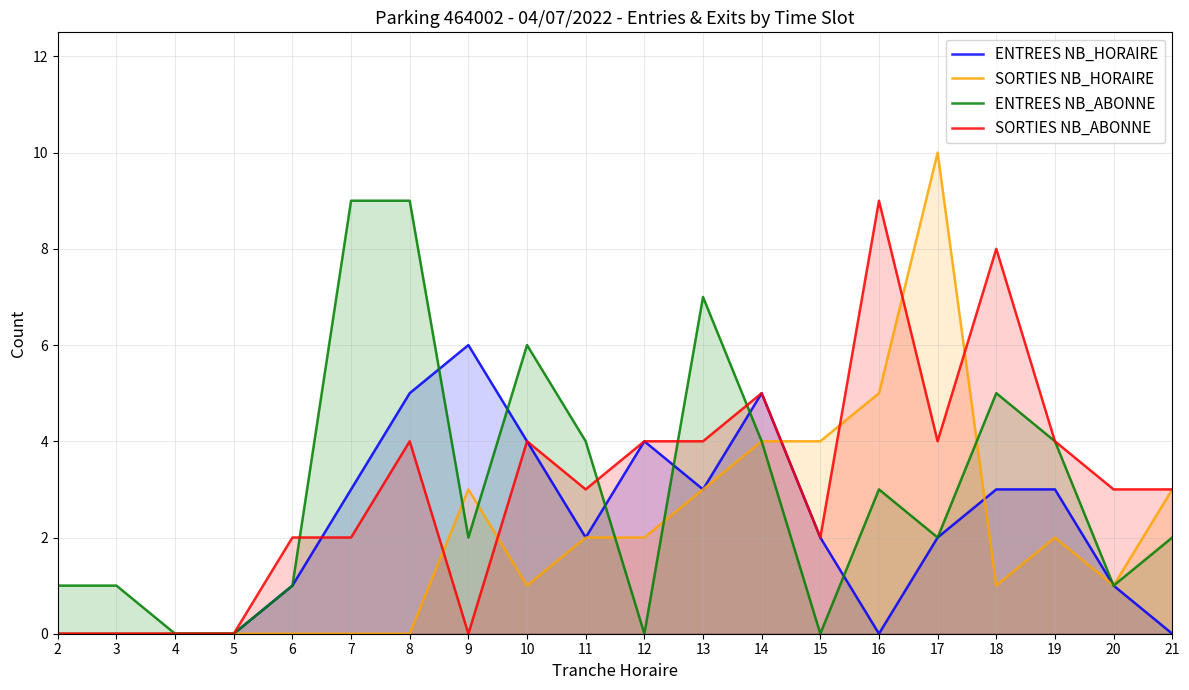

Reading left to right, transcribe all the data shown in this chart.

ENTREES NB_HORAIRE: 0	0	0	0	1	3	5	6	4	2	4	3	5	2	0	2	3	3	1	0
SORTIES NB_HORAIRE: 0	0	0	0	0	0	0	3	1	2	2	3	4	4	5	10	1	2	1	3
ENTREES NB_ABONNE: 1	1	0	0	1	9	9	2	6	4	0	7	4	0	3	2	5	4	1	2
SORTIES NB_ABONNE: 0	0	0	0	2	2	4	0	4	3	4	4	5	2	9	4	8	4	3	3